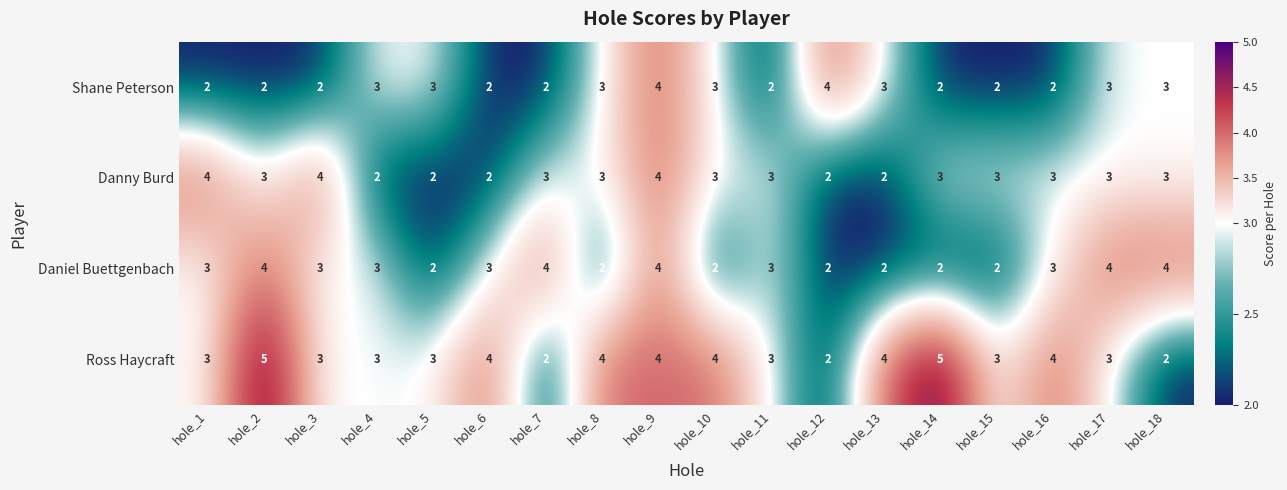

Read the Ross Haycraft value at hole_13.

4